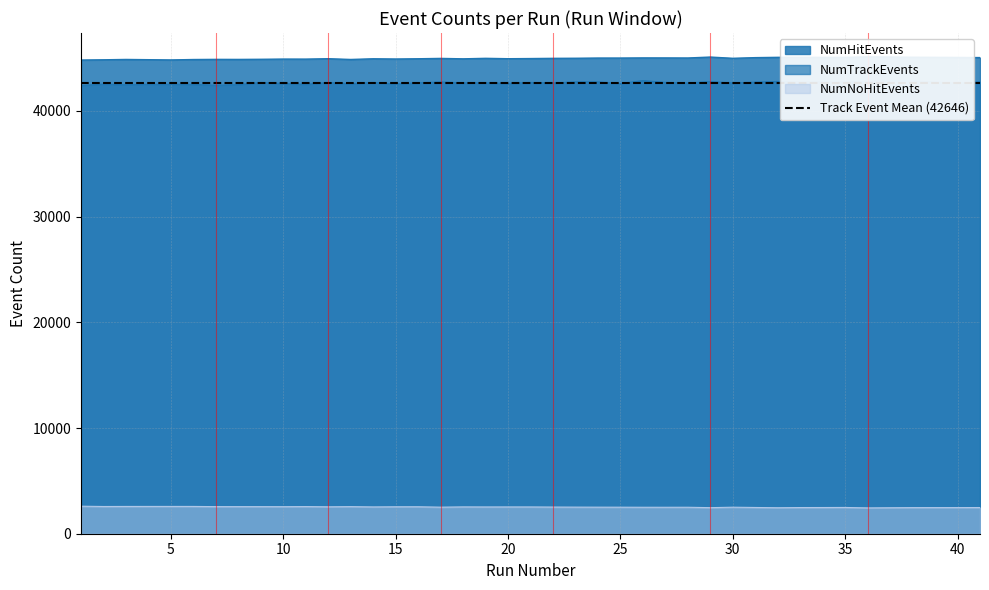

Is it true that NumNoHitEvents equals 4589 at 1?

False